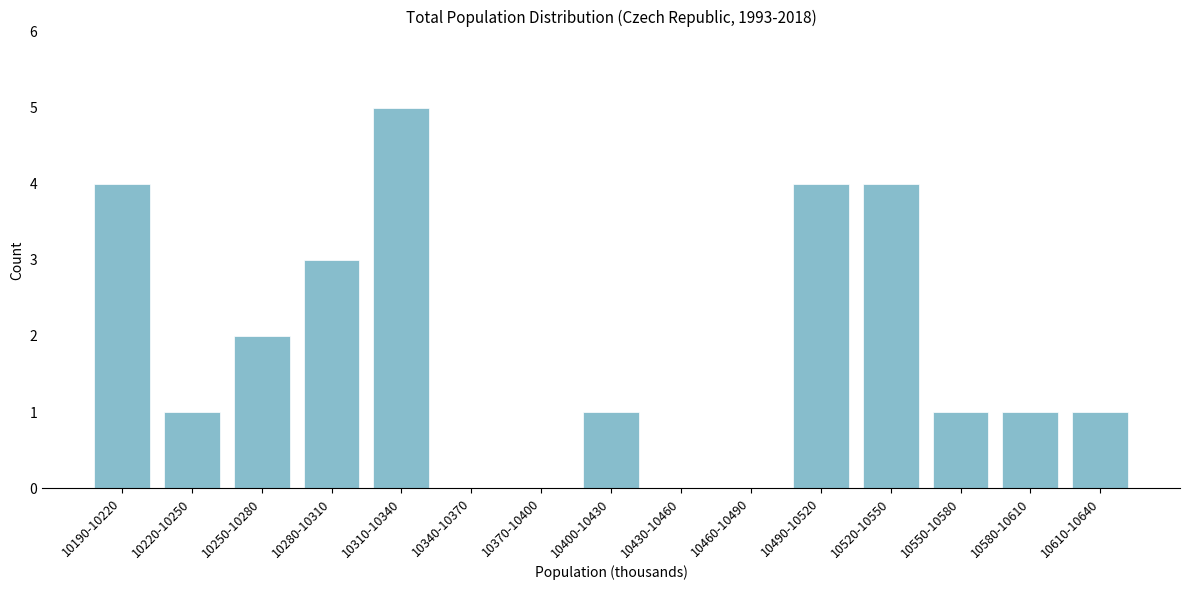

Reading left to right, transcribe all the data shown in this chart.

10190-10220=4	10220-10250=1	10250-10280=2	10280-10310=3	10310-10340=5	10340-10370=0	10370-10400=0	10400-10430=1	10430-10460=0	10460-10490=0	10490-10520=4	10520-10550=4	10550-10580=1	10580-10610=1	10610-10640=1